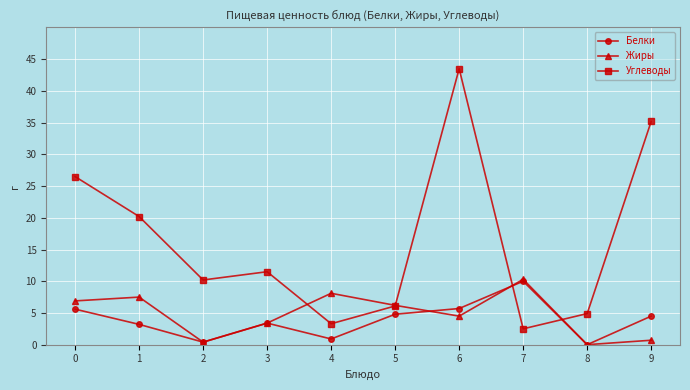

The value of Углеводы at 3 is 3.1. True or false?

False